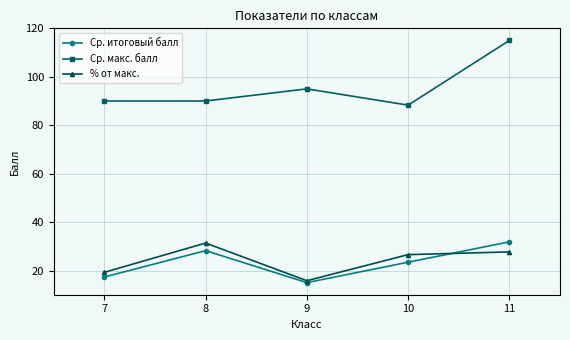

Which category has the highest value in the % от макс. series?

8